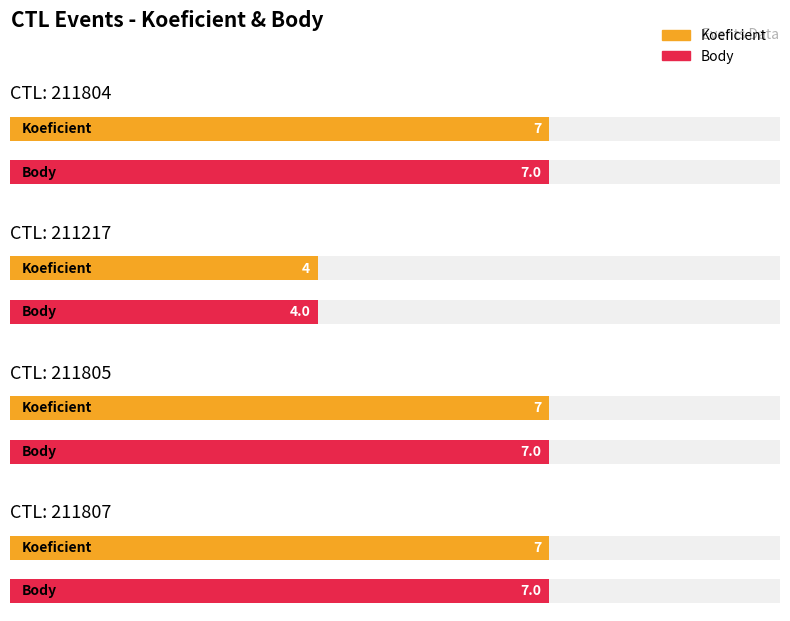

List the series in order of their peak value, highest first.

Koeficient, Body